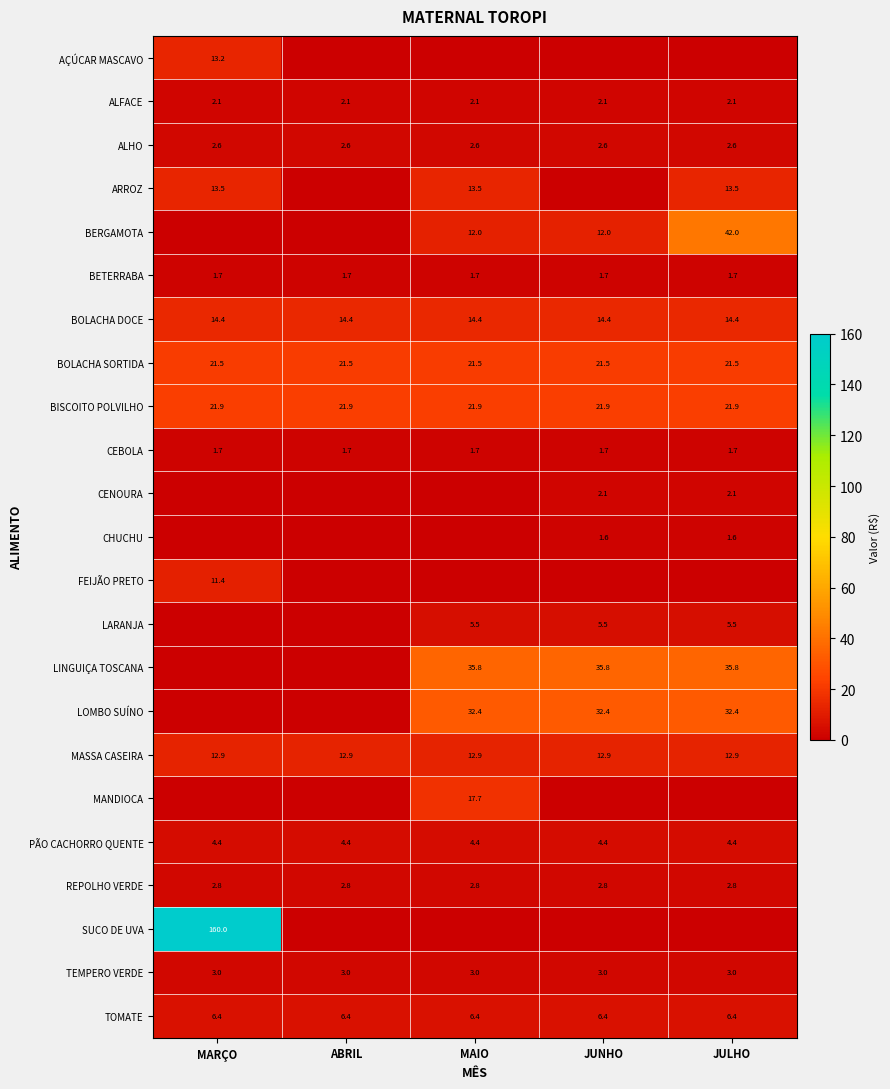

What is the sum of all ALHO values?

13.0